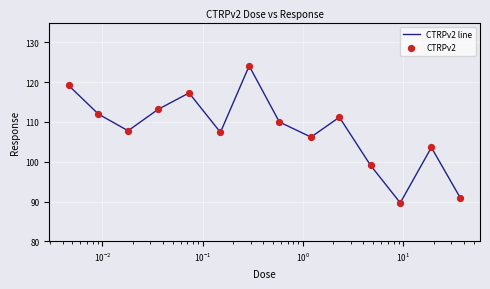

What is the minimum value shown in the chart?

89.7